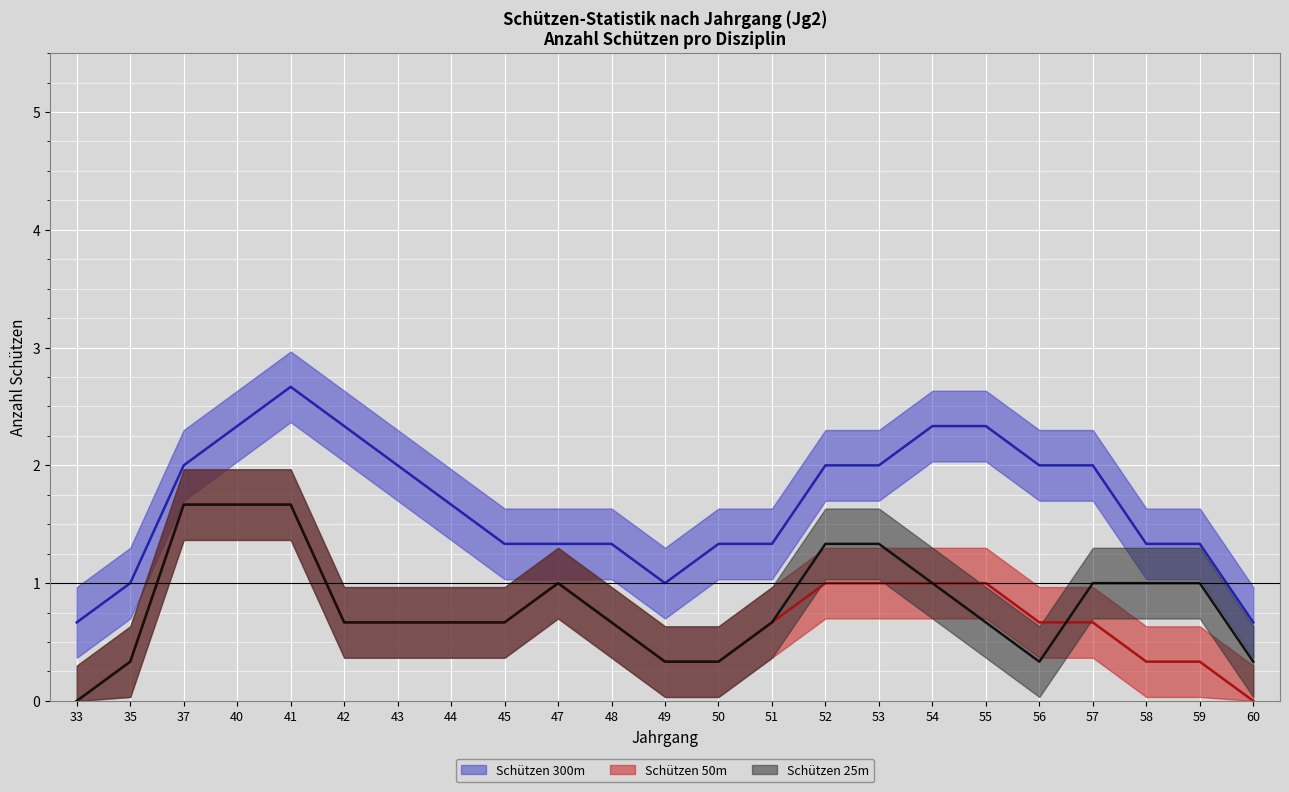

Where is the first local maximum for Schützen 50m?

40